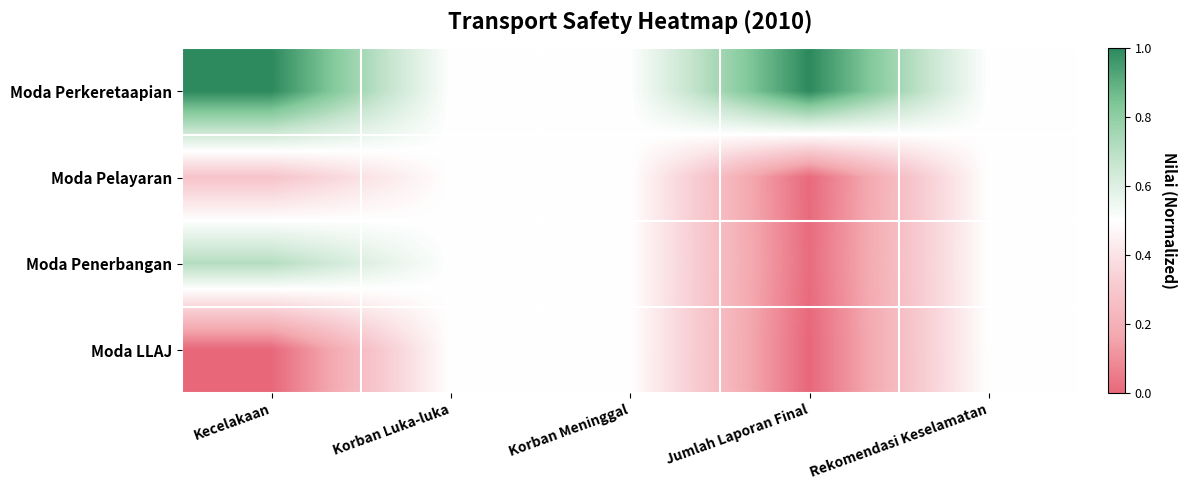

What is the total value across all series at Kecelakaan?

2.0